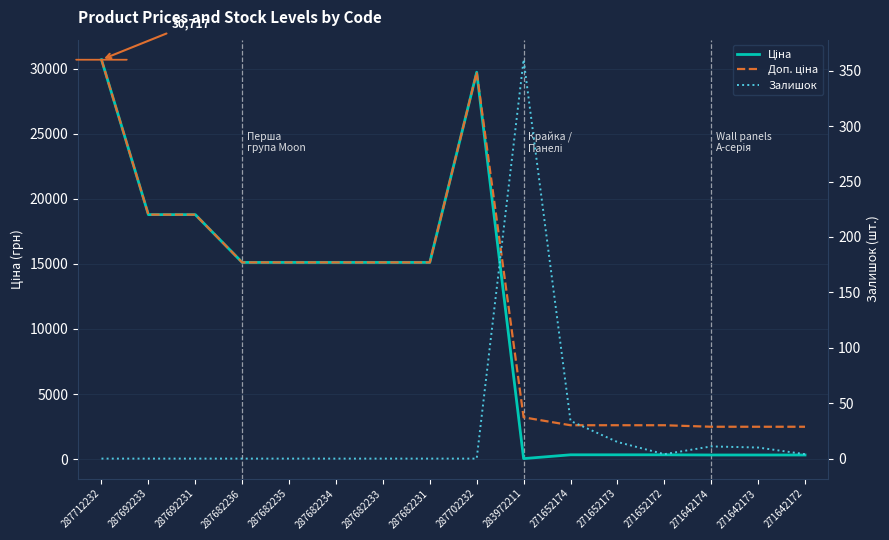

Reading right to left, what are all the values shown in this chart?

Ціна: 310.3	310.3	310.3	324.8	324.8	324.8	32.0	29747.2	15120.0	15120.0	15120.0	15120.0	15120.0	18796.8	18796.8	30717.1
Доп. ціна: 2482.4	2482.4	2482.4	2598.3	2598.3	2598.3	3205.0	29747.2	15120.0	15120.0	15120.0	15120.0	15120.0	18796.8	18796.8	30717.1
Залишок: 4.0	10.0	11.0	4.0	15.0	34.0	360.0	0.0	0.0	0.0	0.0	0.0	0.0	0.0	0.0	0.0